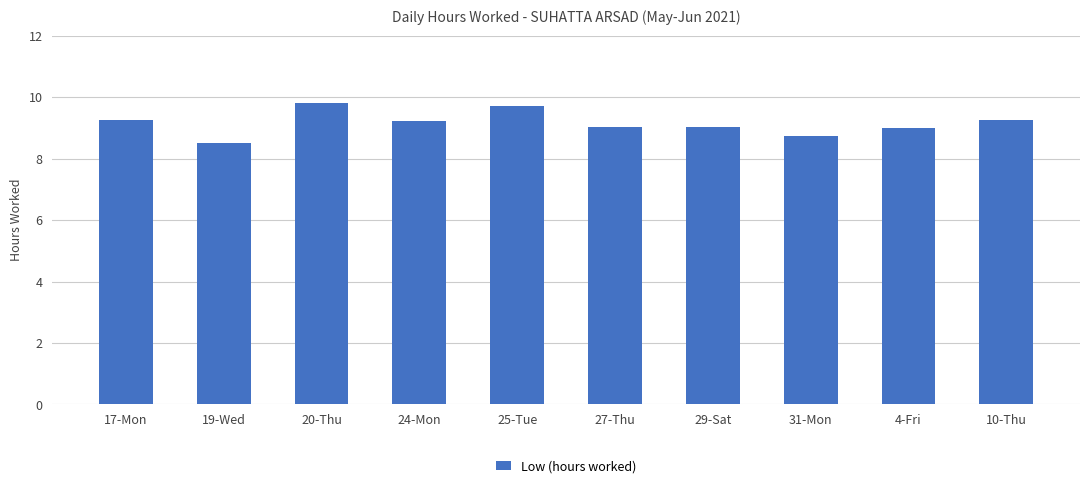

Is it true that the value at 4-Fri is 16.0?

False